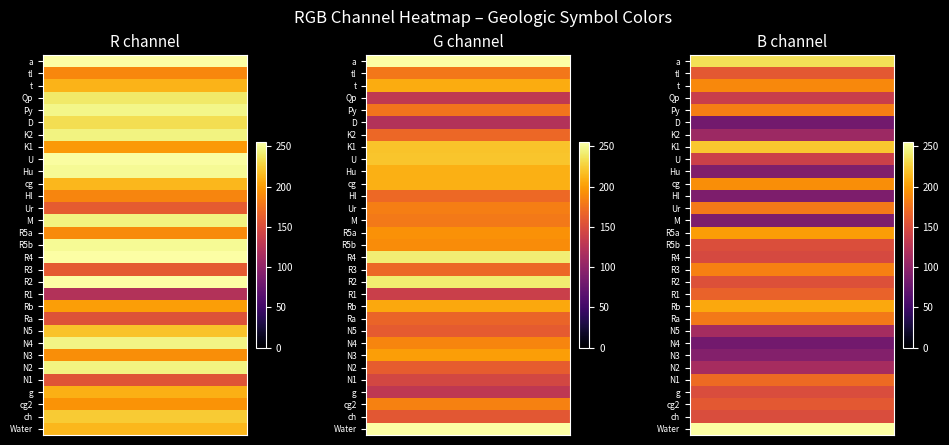

What is the highest value of the R3 series?

184